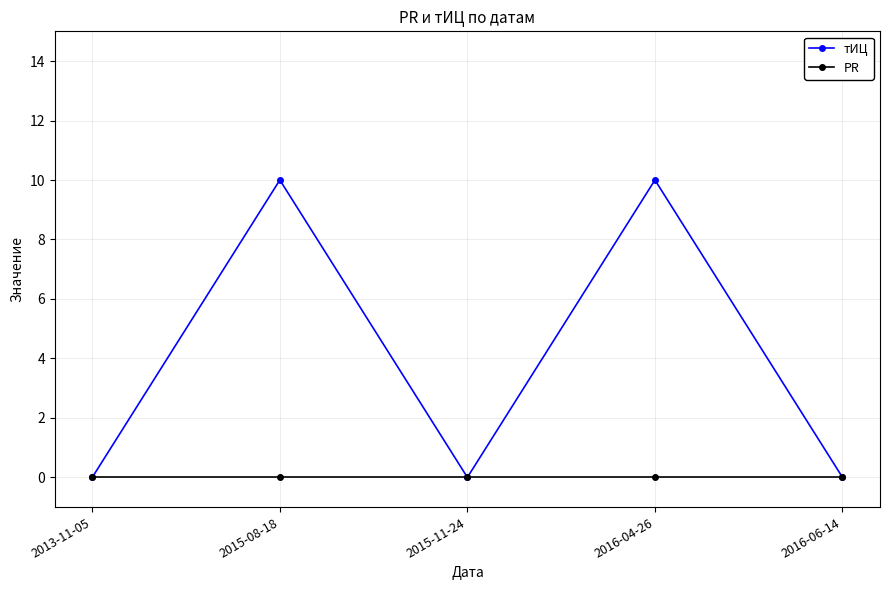

What are all the series names shown in the legend?

тИЦ, PR